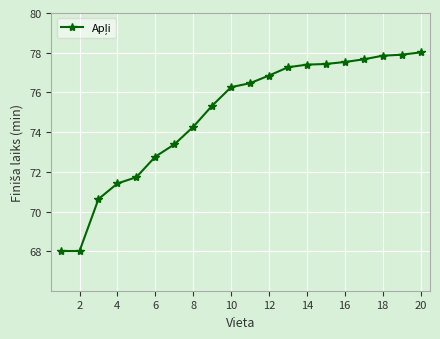

What is the value of the 6th point from the left?

72.8